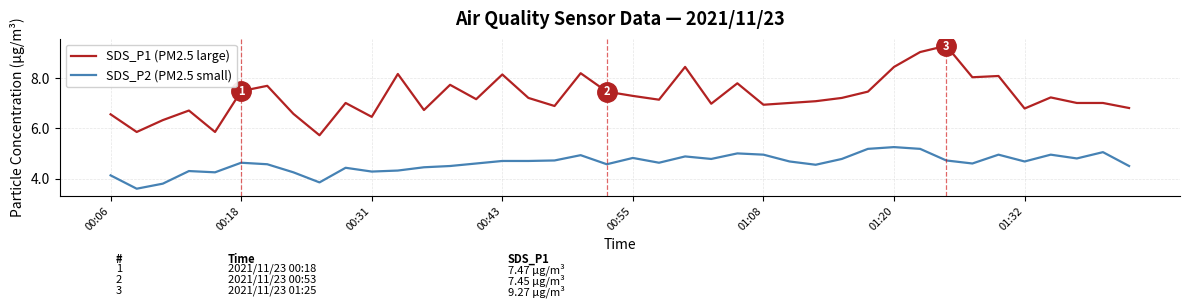

What is the maximum value shown in the chart?

9.3